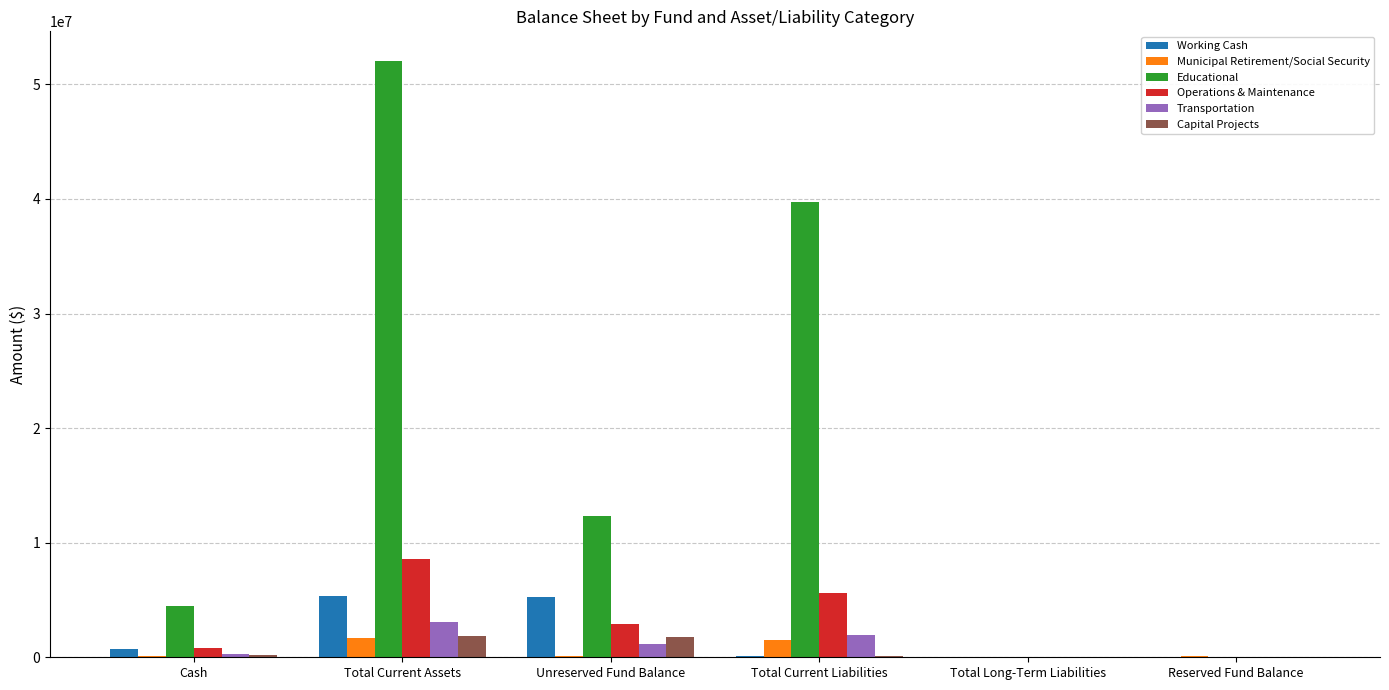

What is the total value across all series at Reserved Fund Balance?

138507